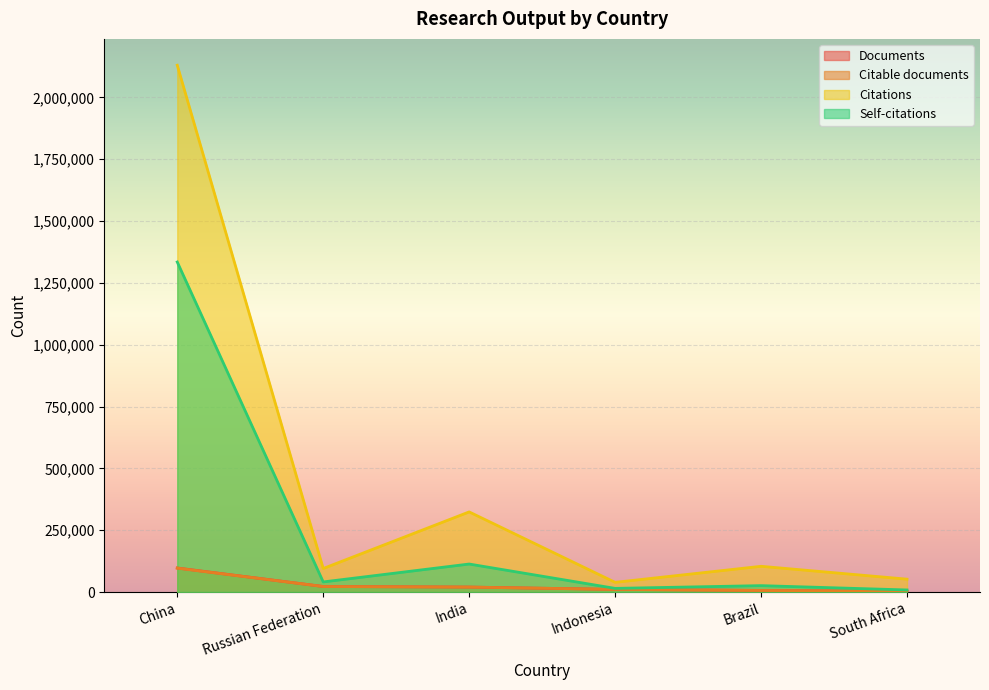

What is the smallest value displayed?

2754